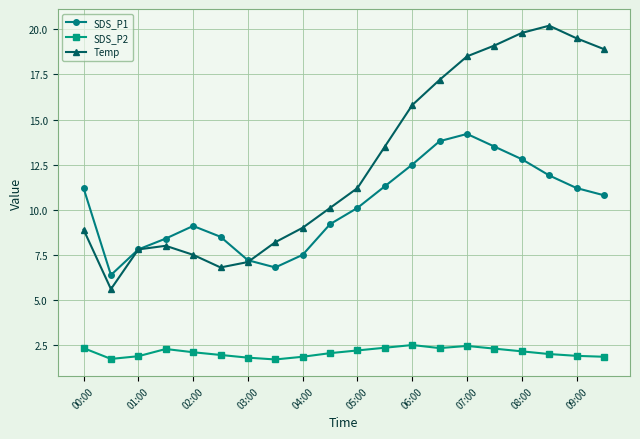

True or false: SDS_P1 and SDS_P2 cross at least once.

False